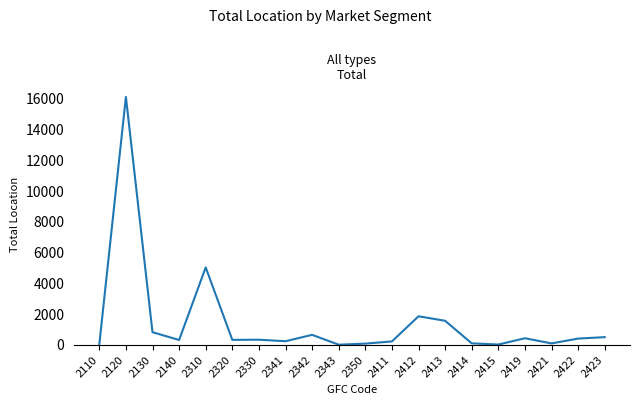

What is the difference between the maximum and minimum values?

16101